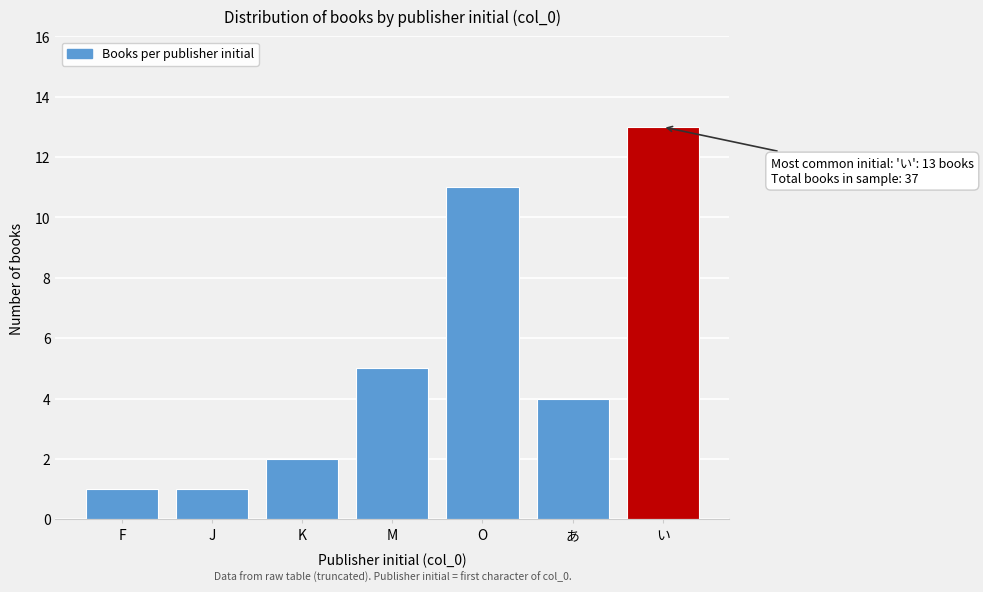

Reading left to right, list all the values displayed in this chart.

F=1	J=1	K=2	M=5	O=11	あ=4	い=13